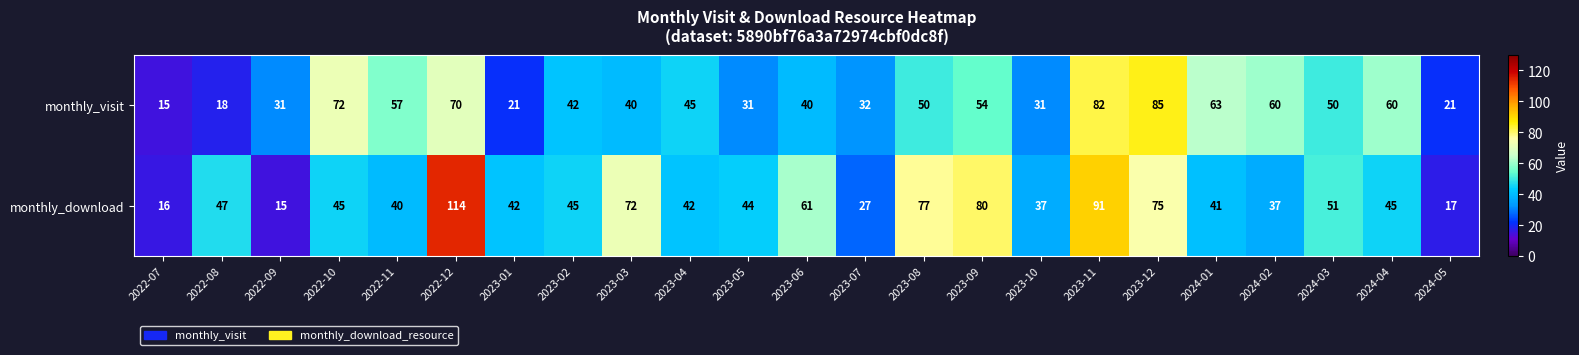

Which series has the largest range (max minus min)?

monthly_download